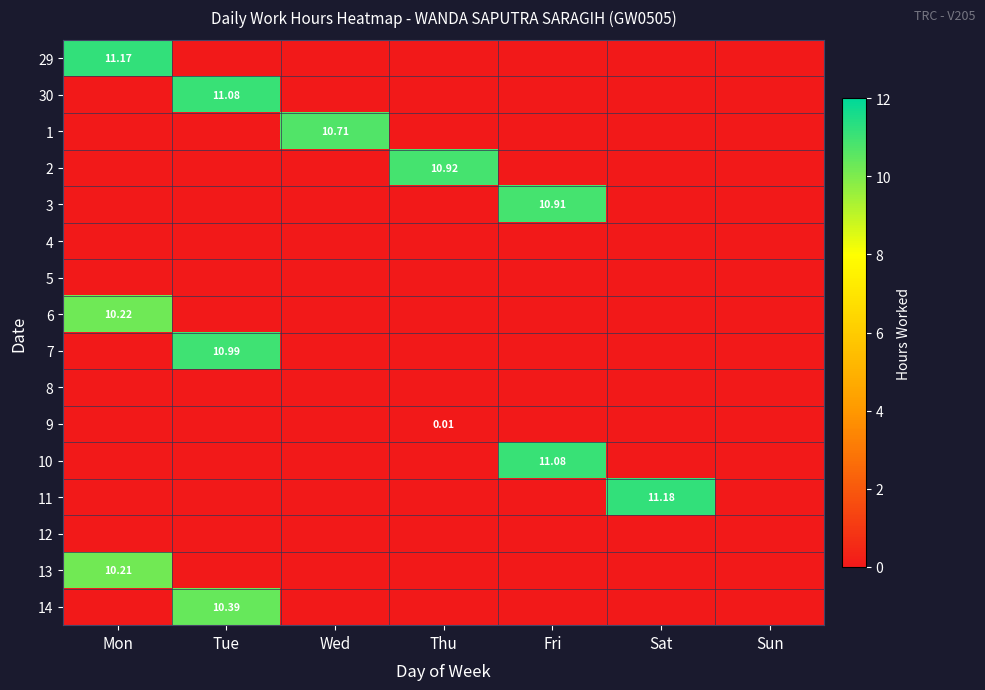

What is the difference between the maximum and minimum values in the 29 series?

11.2